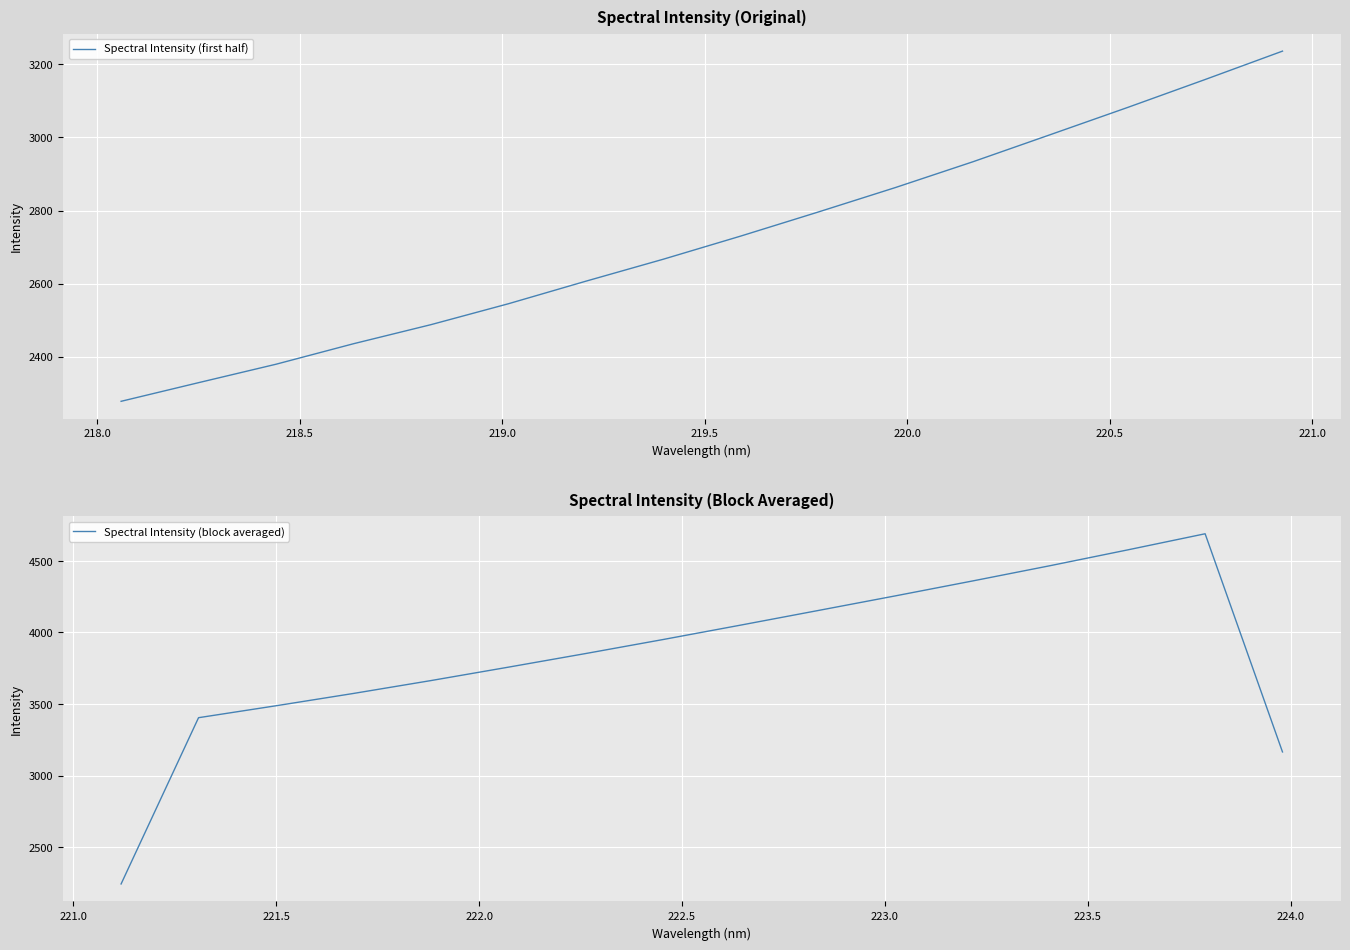

What is the lowest value of the Spectral Intensity (first half) series?

2278.4